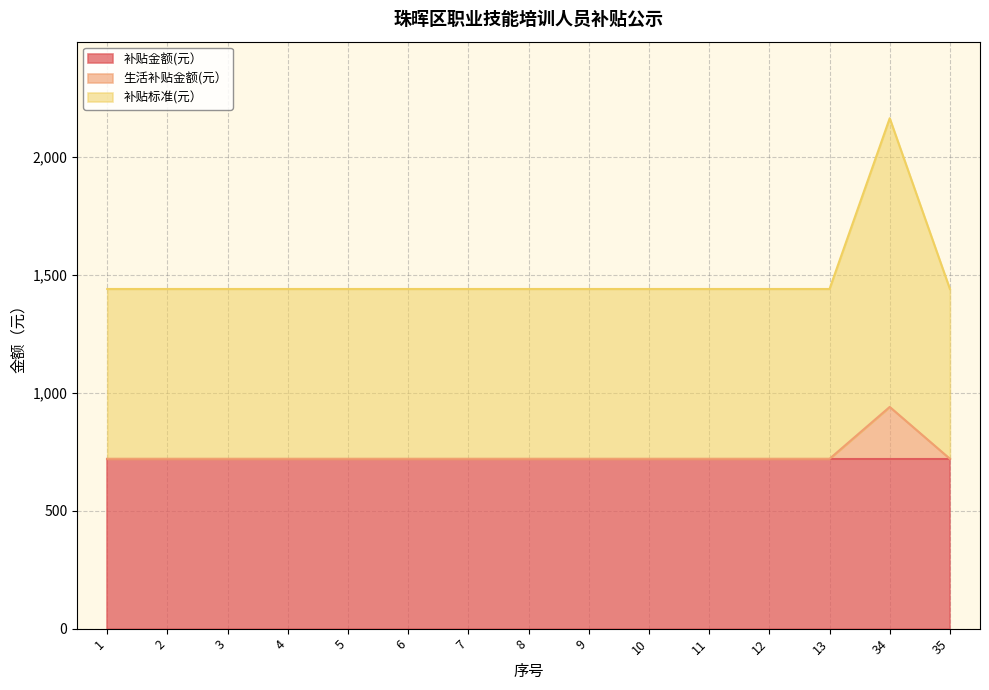

What is the highest value of the 补贴金额(元） series?

720